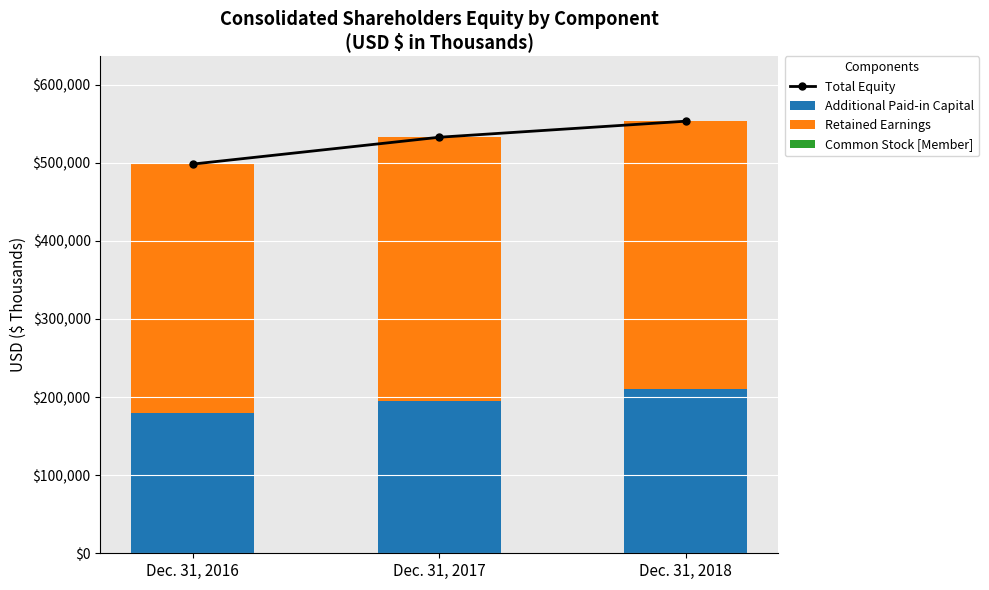

Is the value of Common Stock [Member] at Dec. 31, 2017 greater than the value of Total Equity at Dec. 31, 2018?

No